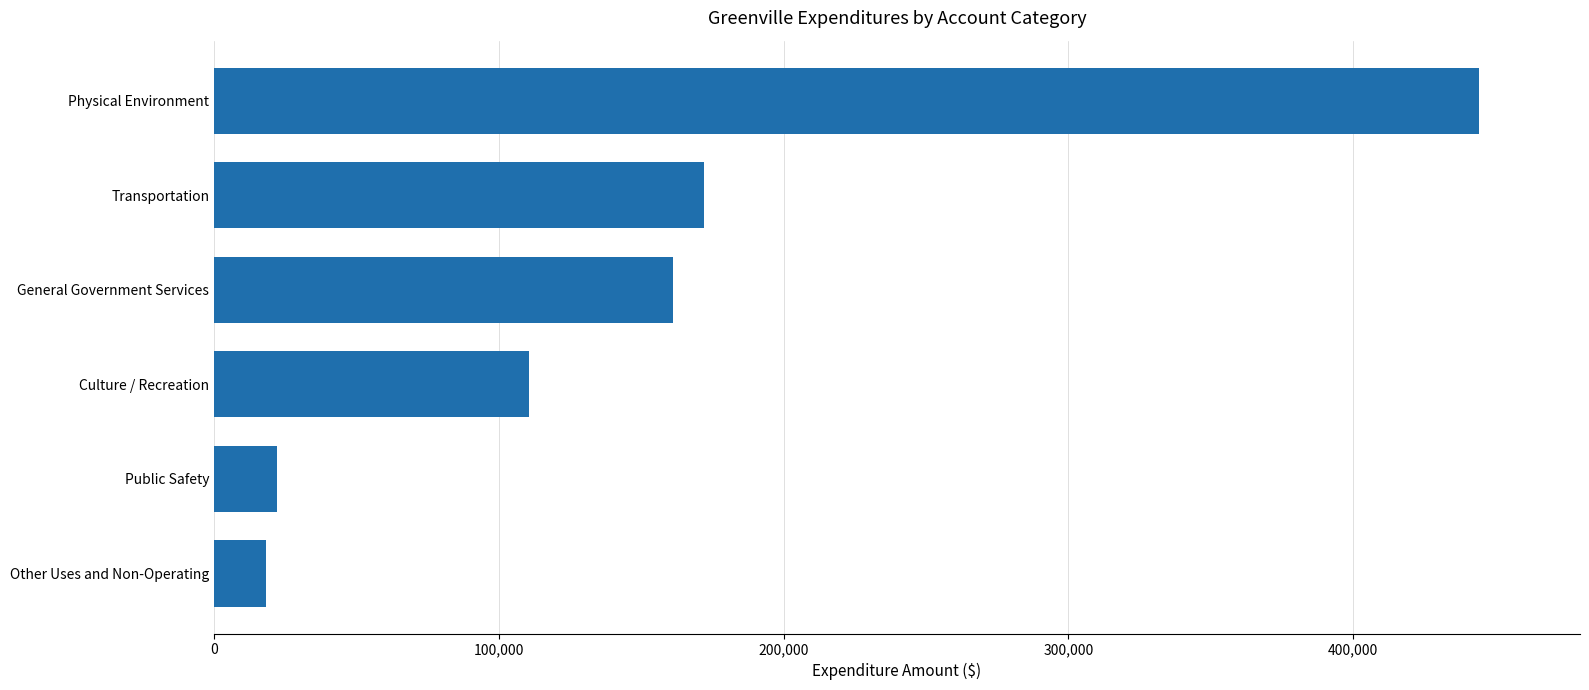

The value at Physical Environment is 187196. True or false?

False